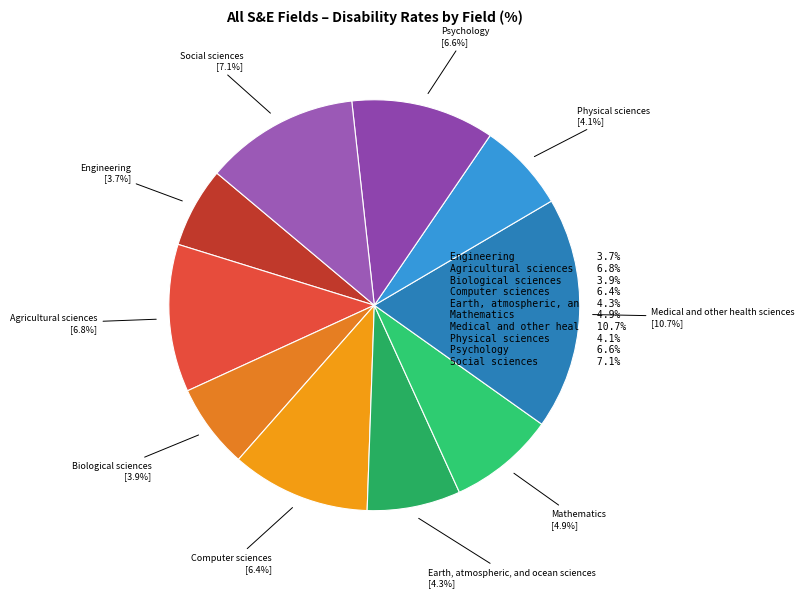

Do Social sciences and Agricultural sciences together represent more than half of the pie?

No